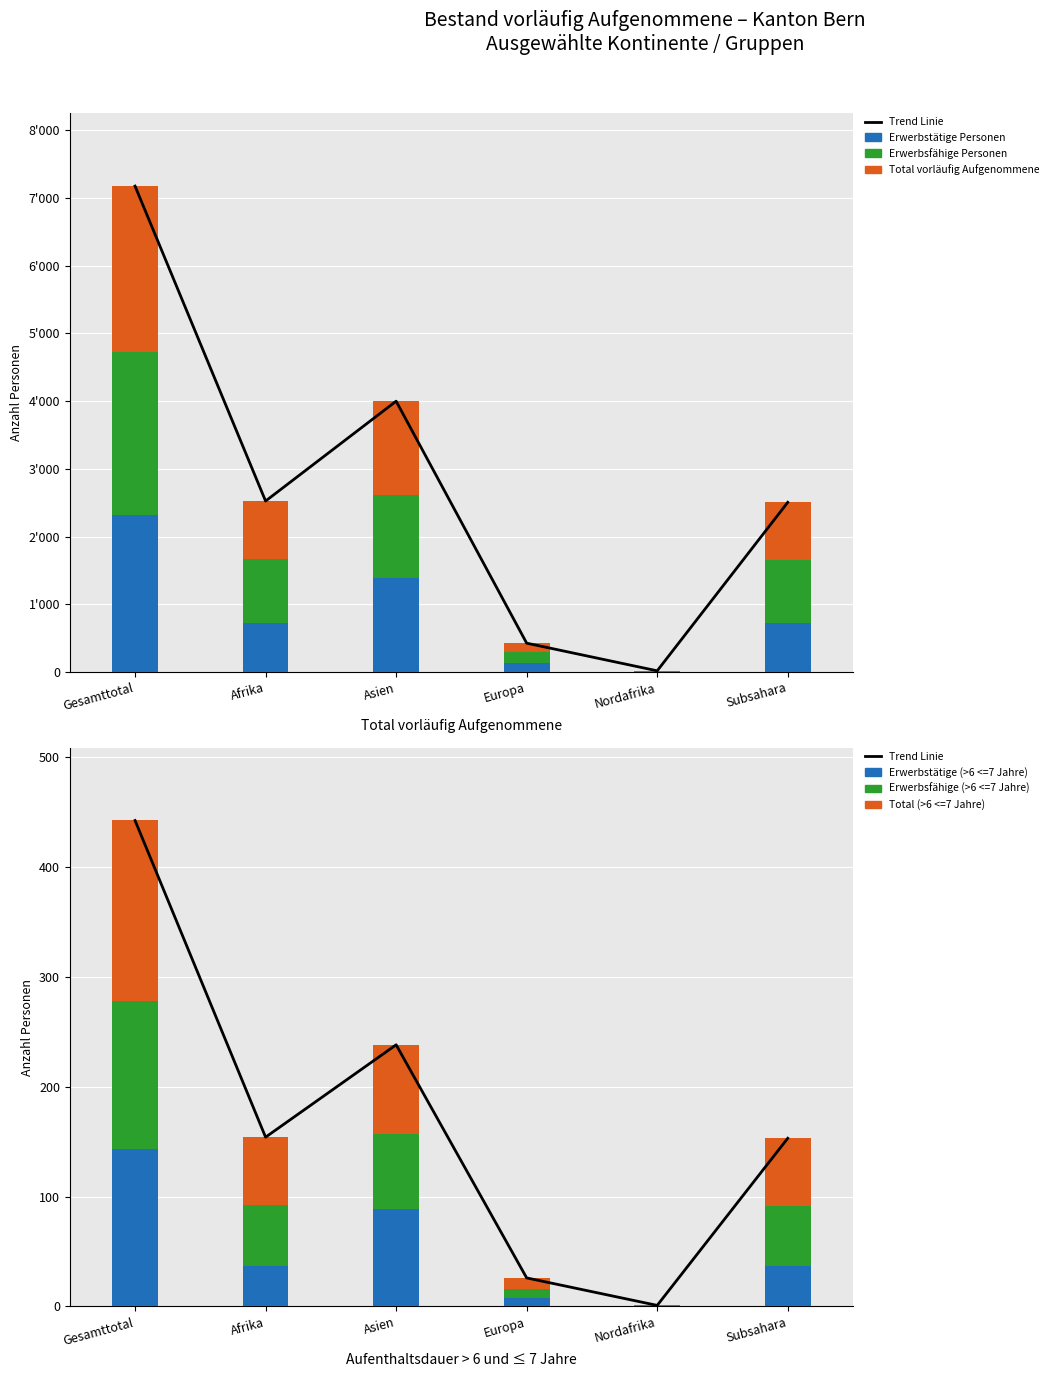

What is the sum of all Total (>6 <=7 Jahre) values?

5678